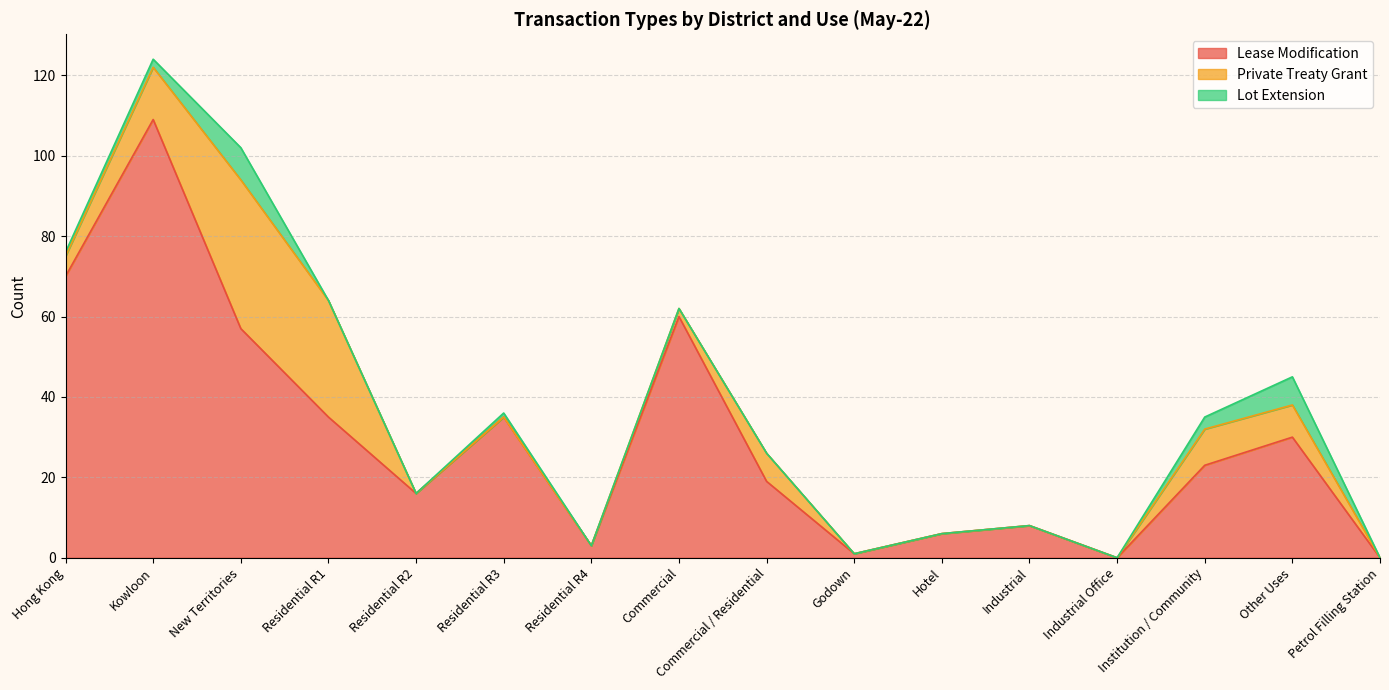

True or false: Lot Extension has more than 1 interior local peaks.

True